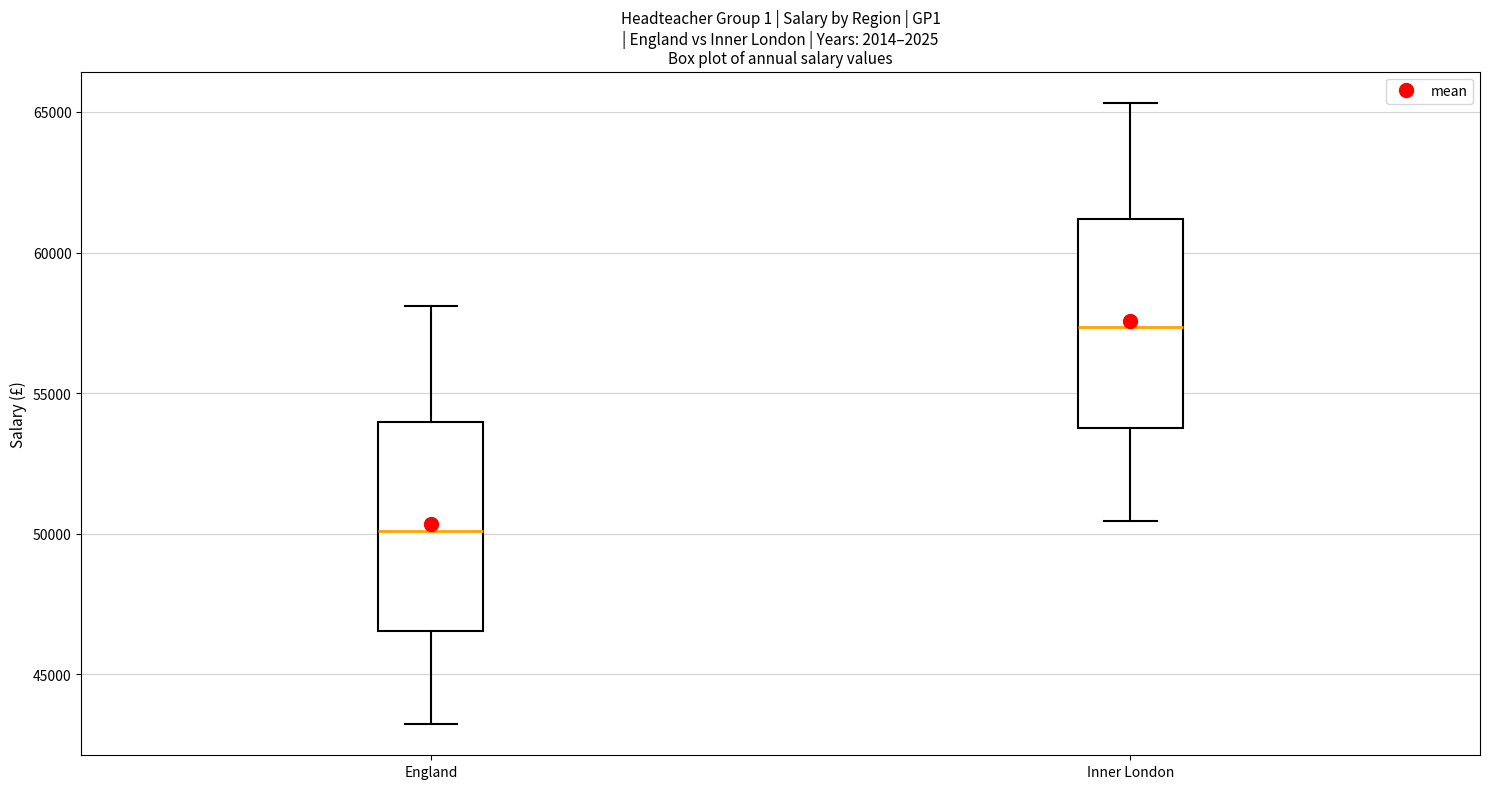

Reading left to right, read every box against the y-axis: the position of its median line, the range the box covers, and the ends of its whiskers. The values are not printed on the chart, so give them approximately, as read against the axis.

England: median 50000, box 46500 to 54000, whiskers 43000 to 58000
Inner London: median 57500, box 54000 to 61000, whiskers 50500 to 65500